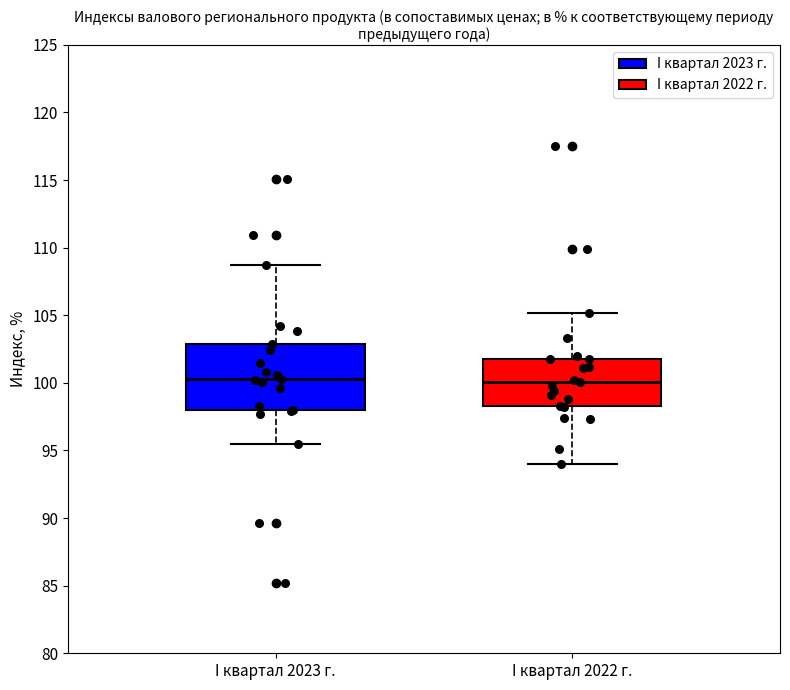

Reading left to right, read every box against the y-axis: the position of its median line, the range the box covers, and the ends of its whiskers. The values are not printed on the chart, so give them approximately, as read against the axis.

I квартал 2023 г.: median 100.5, box 98.0 to 103.0, whiskers 95.5 to 108.5
I квартал 2022 г.: median 100.0, box 98.5 to 102.0, whiskers 94.0 to 105.0